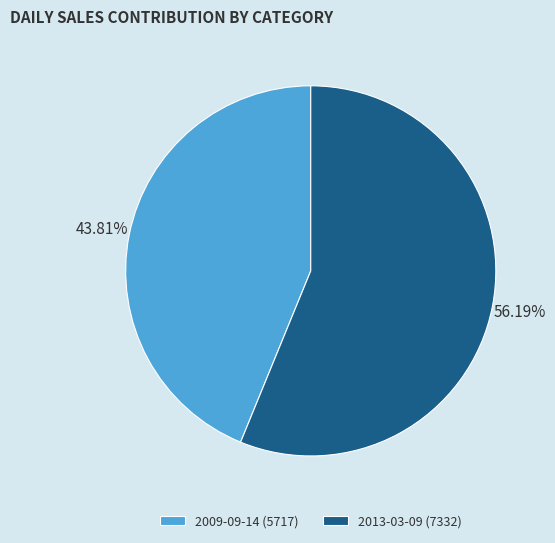

To the nearest percent, what is the difference between the largest and smallest slice percentages?

12%